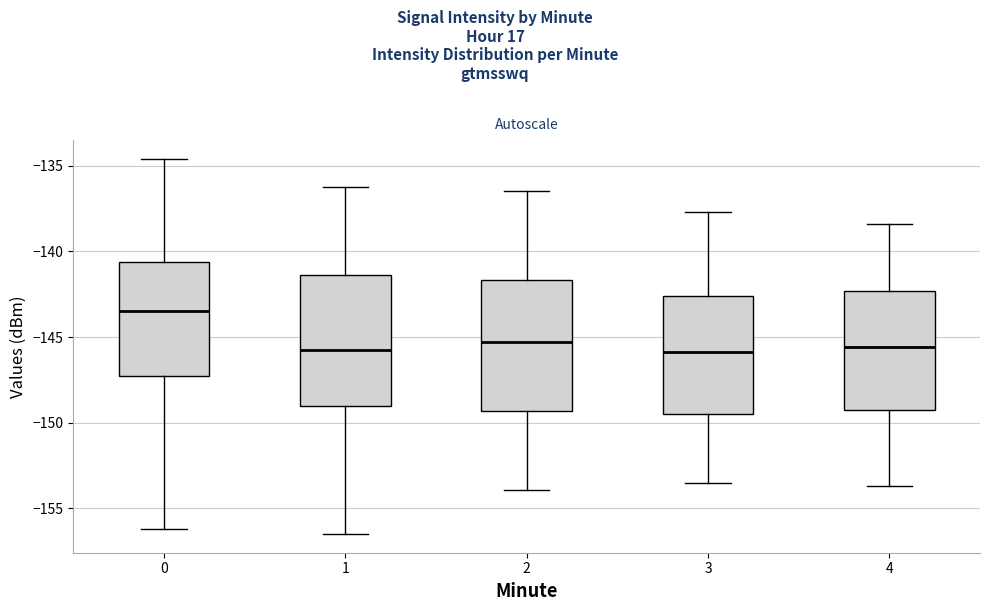

Where does the upper whisker of the box at x = 1 end on the y-axis? The values are not printed on the chart, so give them approximately, as read against the axis.

-136.0